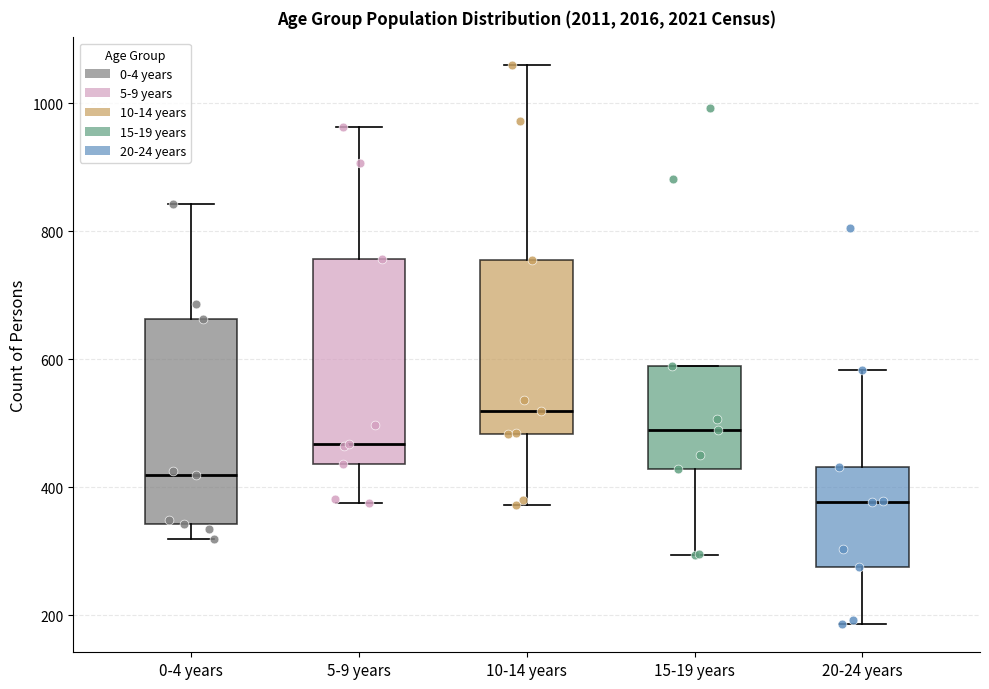

Where is the upper edge of the box for 10-14 years on the y-axis? The values are not printed on the chart, so give them approximately, as read against the axis.

760